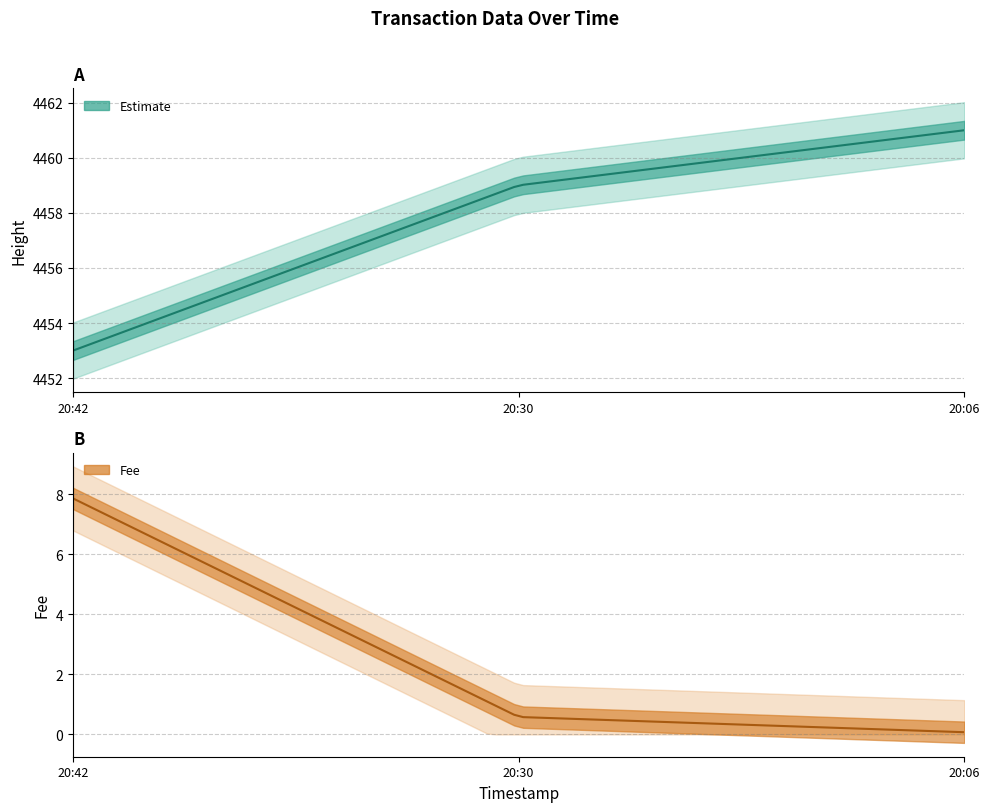

Which category has the lowest value in the Height series?

2019-01-22 20:42:40